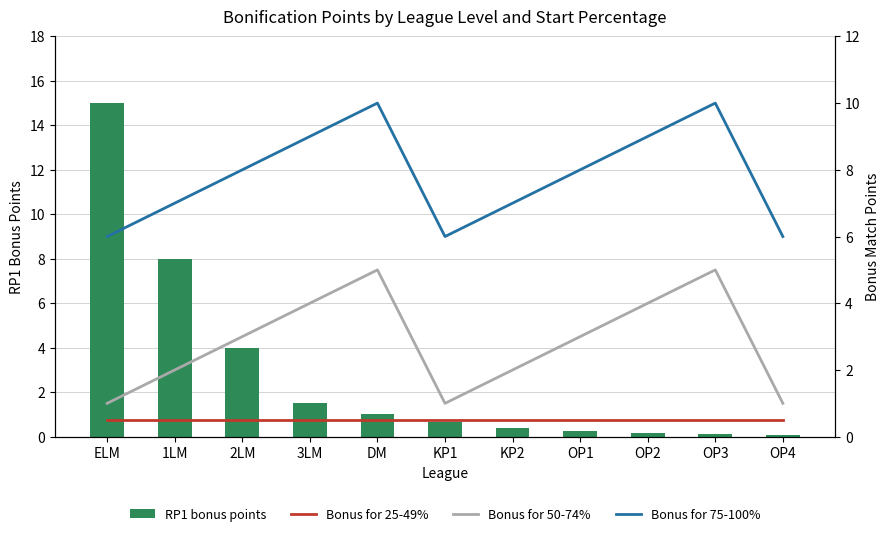

At how many categories does at least one series exceed 12?

1